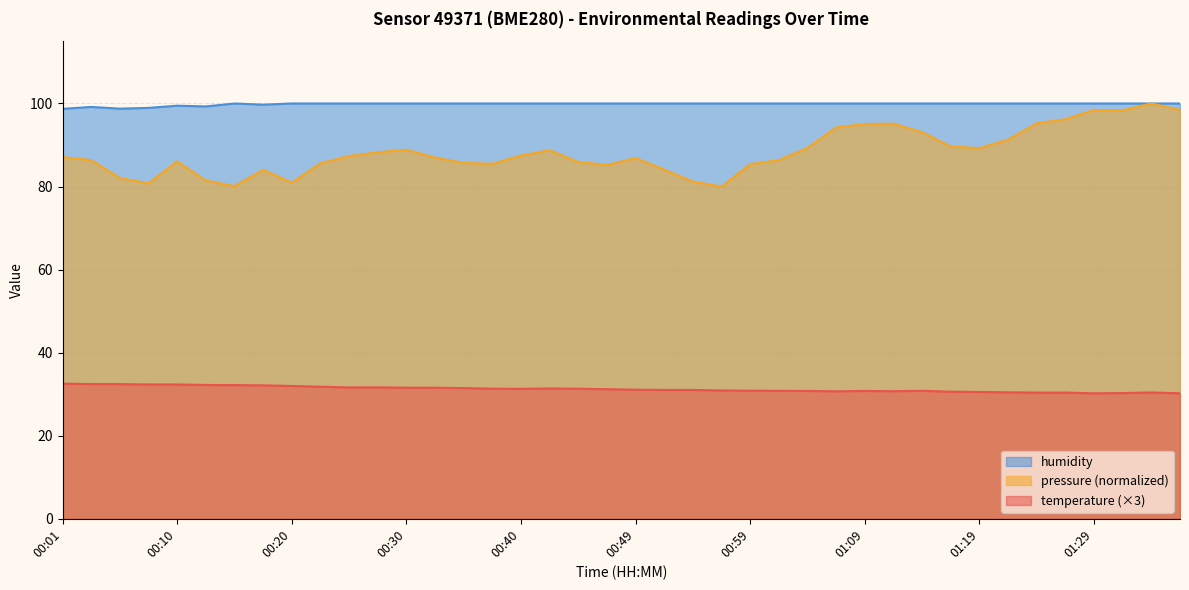

True or false: temperature and humidity cross at least once.

False